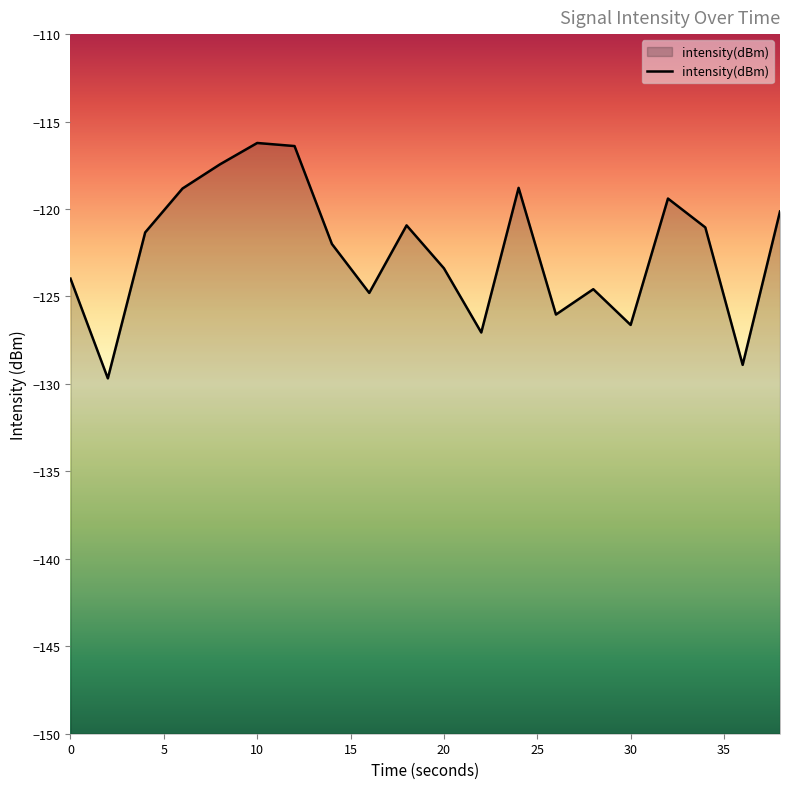

The value at 8 is -69.6. True or false?

False